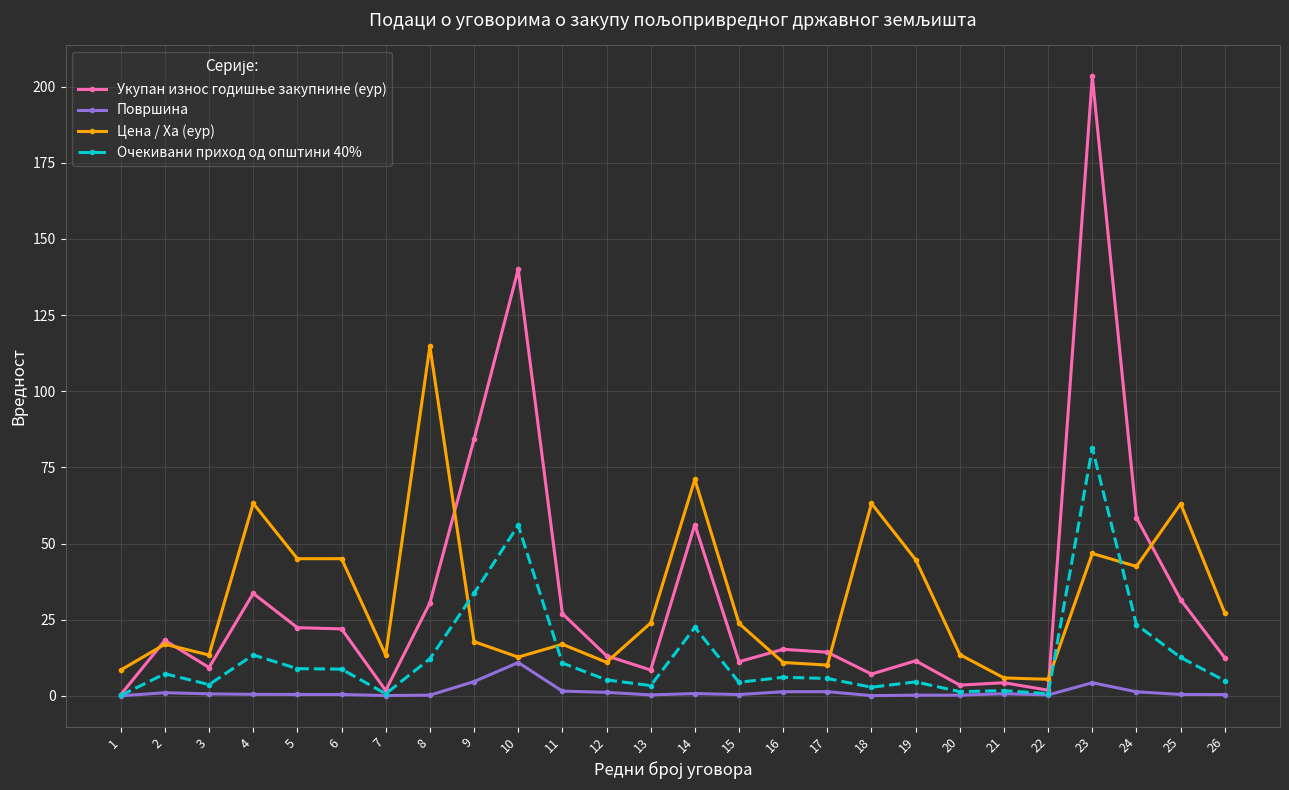

What is the greatest value displayed?

203.4